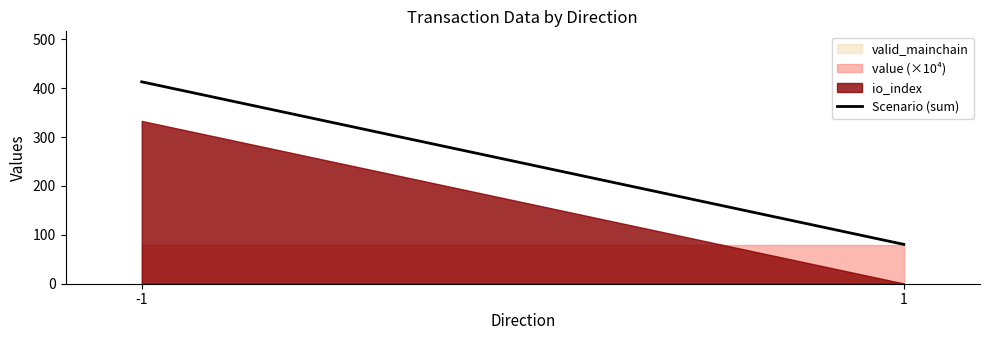

True or false: the data shows 80.5 at 1.

True